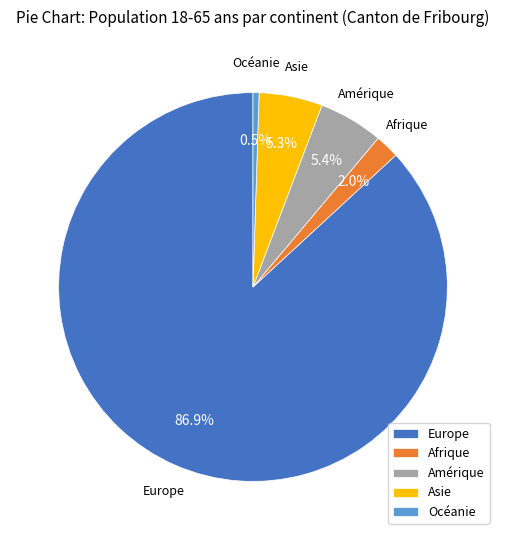

Is Asie the majority of the pie?

No